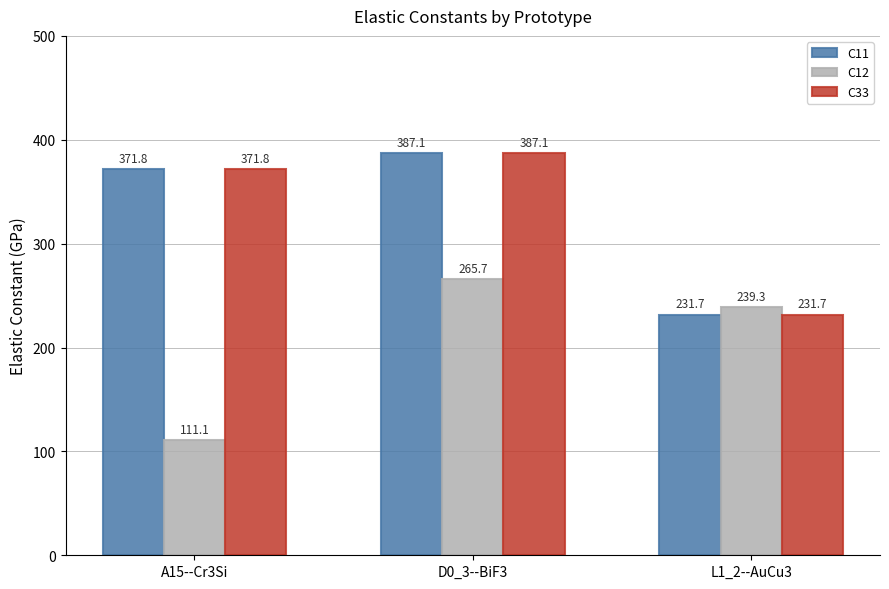

What are all the series names shown in the legend?

C11, C12, C33